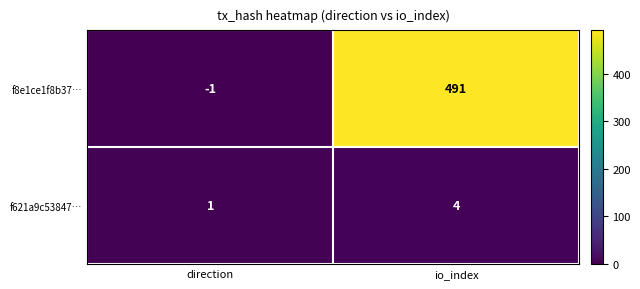

Is it true that f621a9c53847… equals 4 at io_index?

True